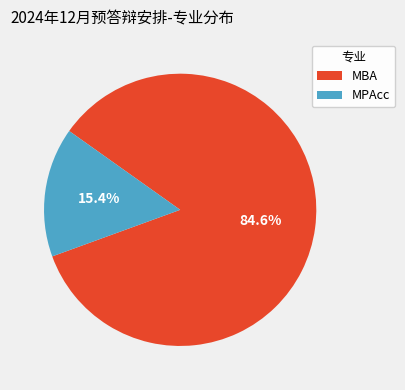

Between MBA and MPAcc, which is larger?

MBA